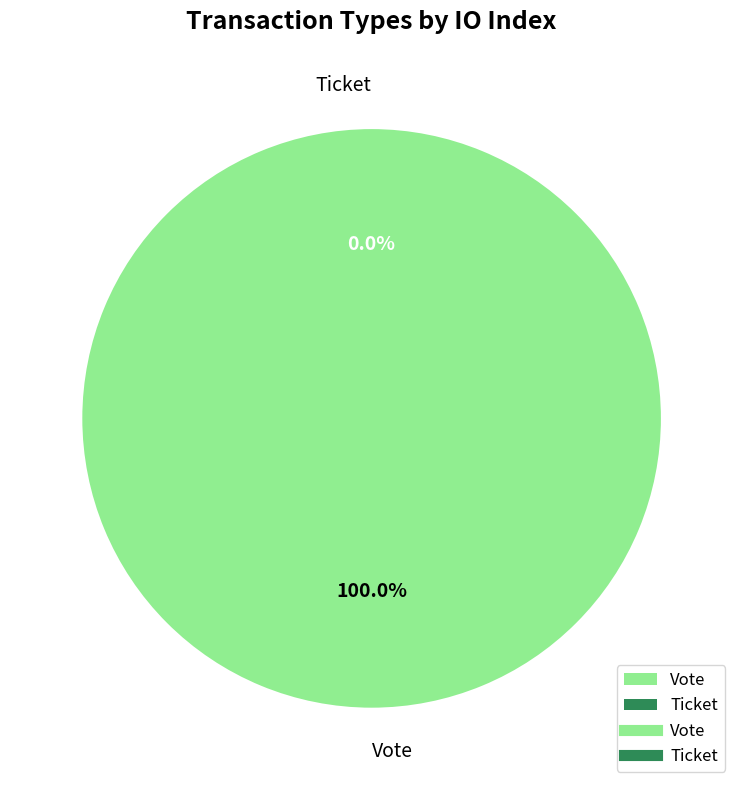

What is the smallest slice in the pie chart?

Ticket